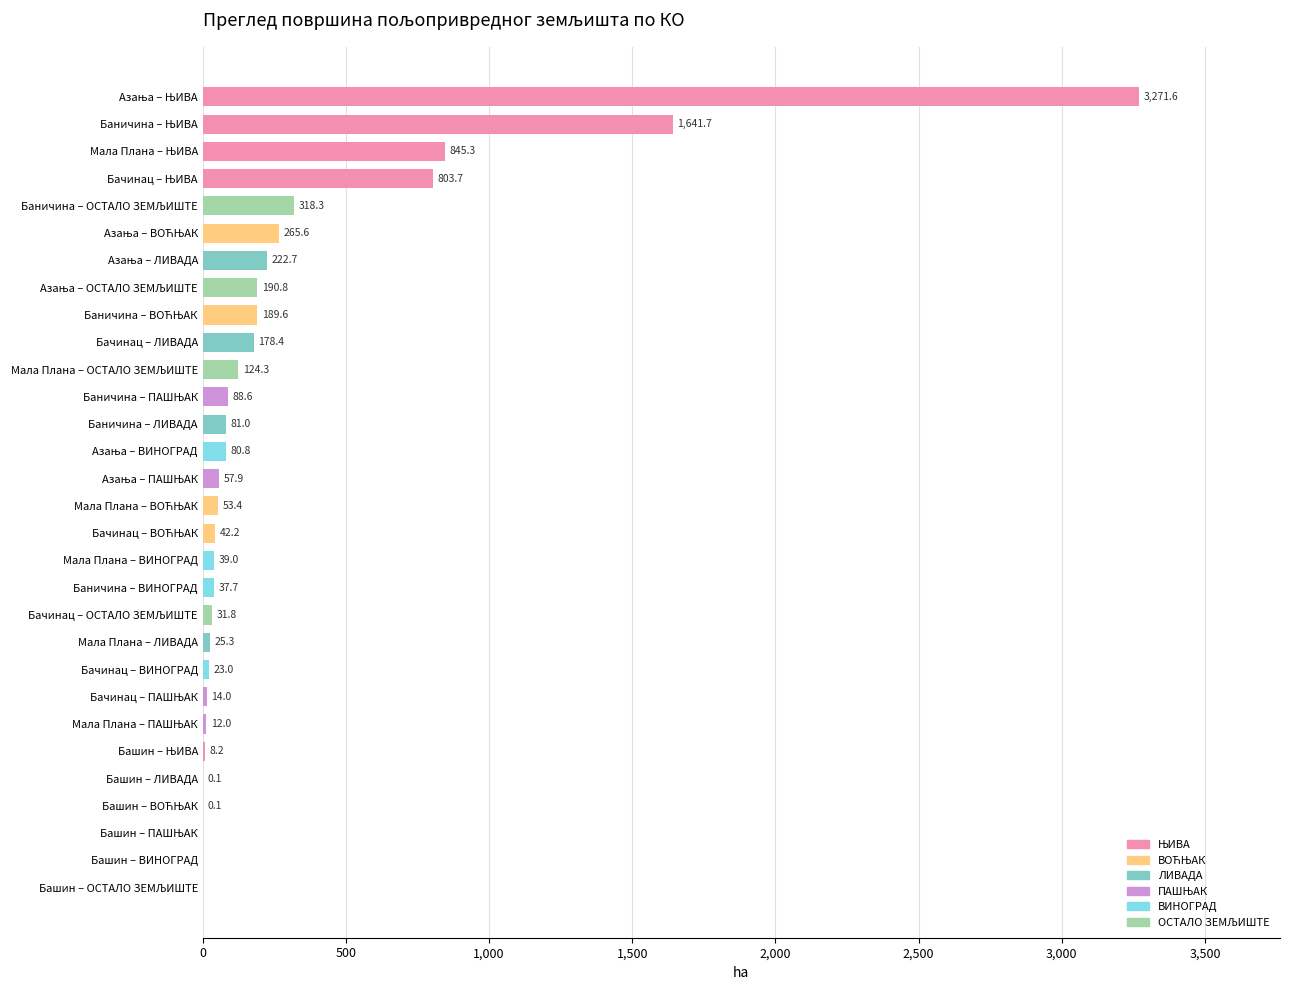

The value at Башин – ЛИВАДА is 0.1. True or false?

True